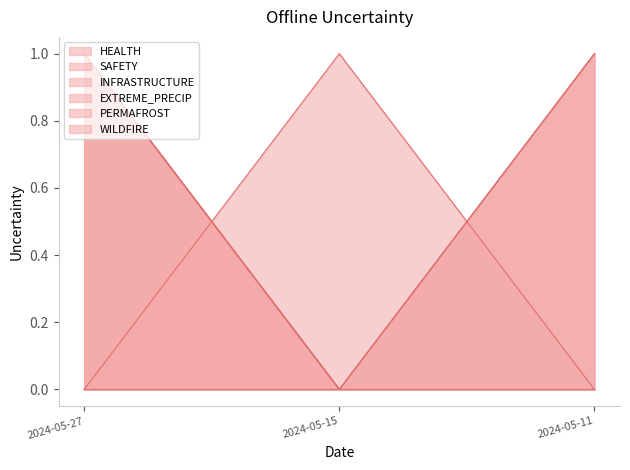

Is it true that PERMAFROST equals 0 at 2024-05-11?

False